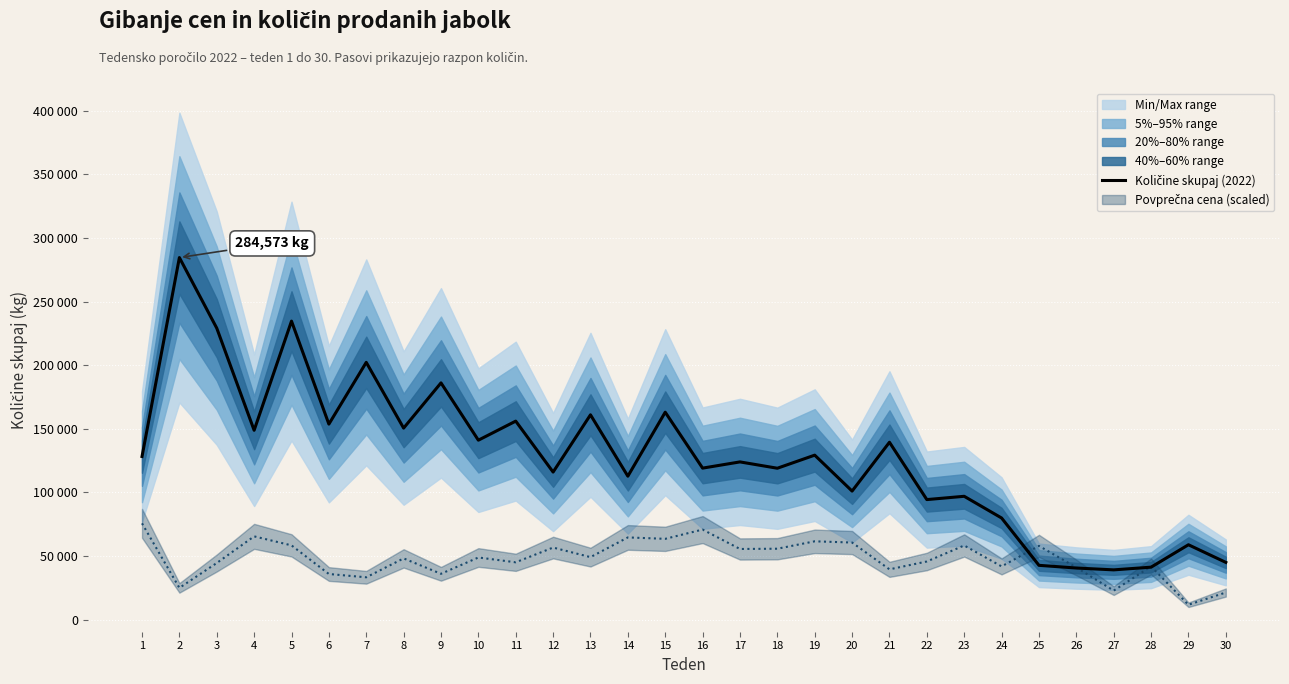

What is the greatest value displayed?

284573